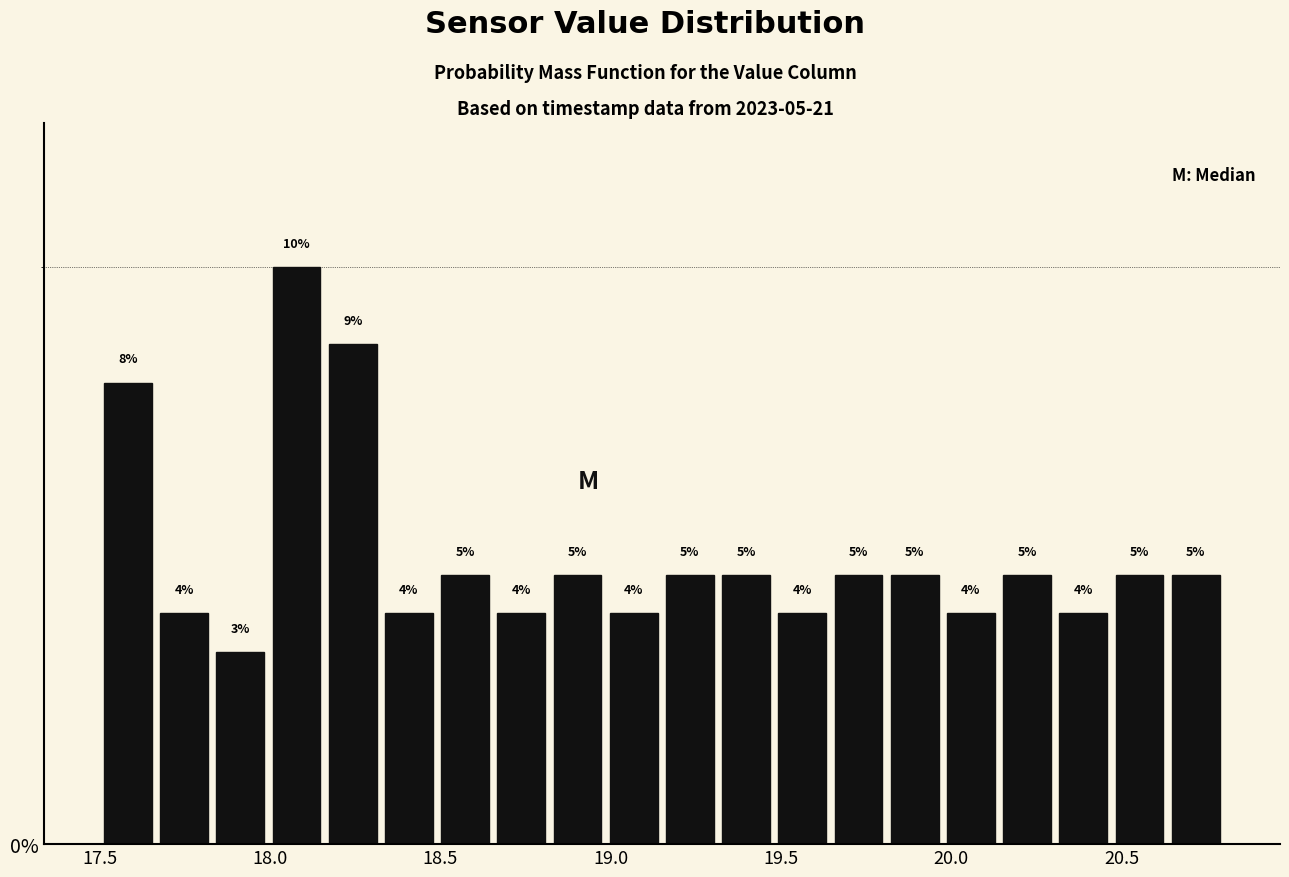

Around what value on the x-axis is the tallest bar? Give the approximate position of its centre, as read against the axis.

18.10